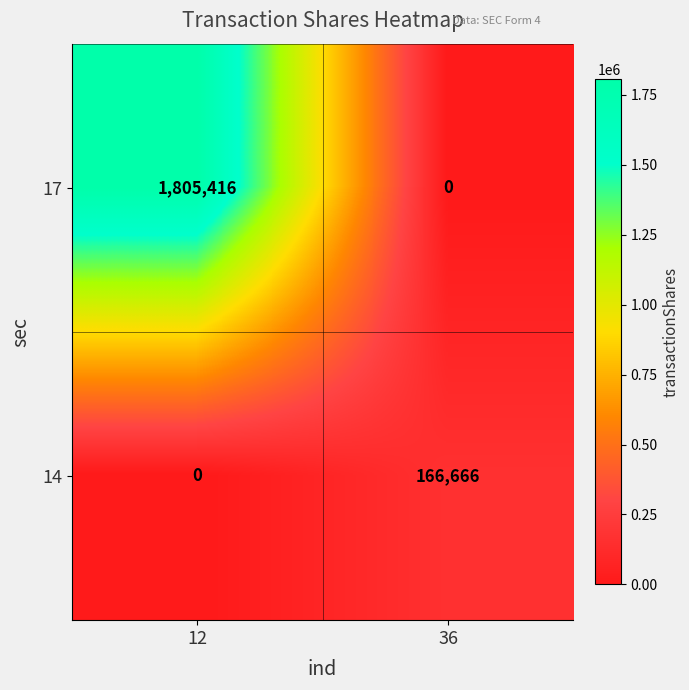

Which series has the widest spread of values?

17